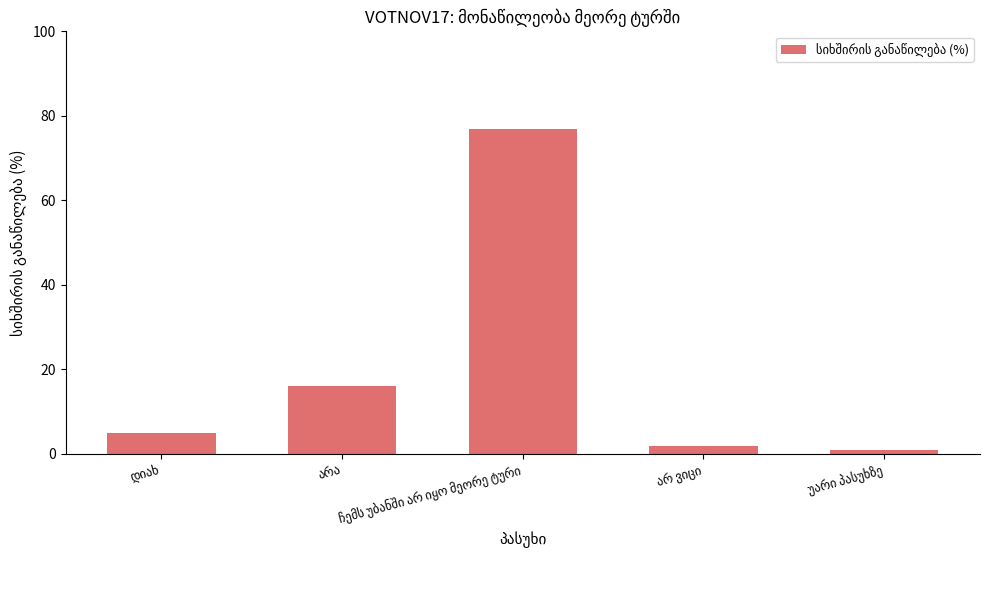

What is the sum of all values?

101